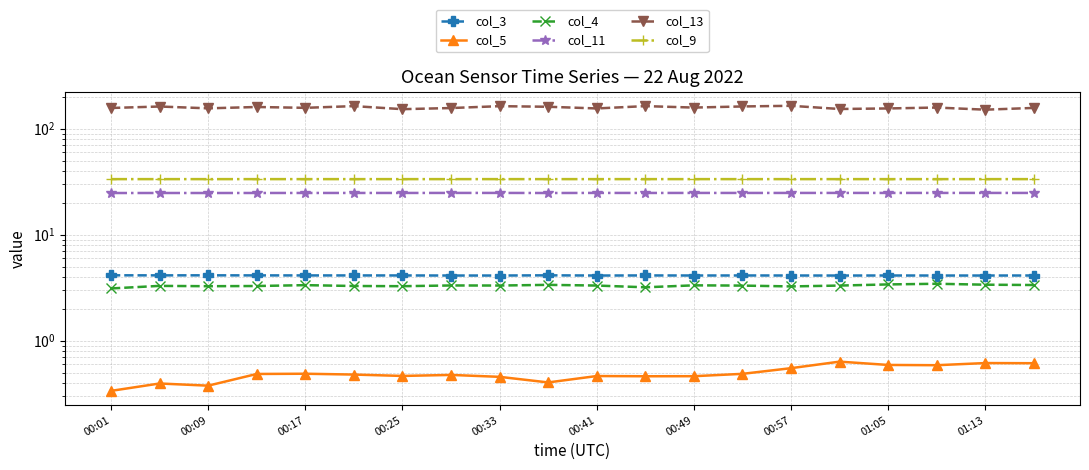

True or false: col_4 has more than 0 interior local peaks.

True